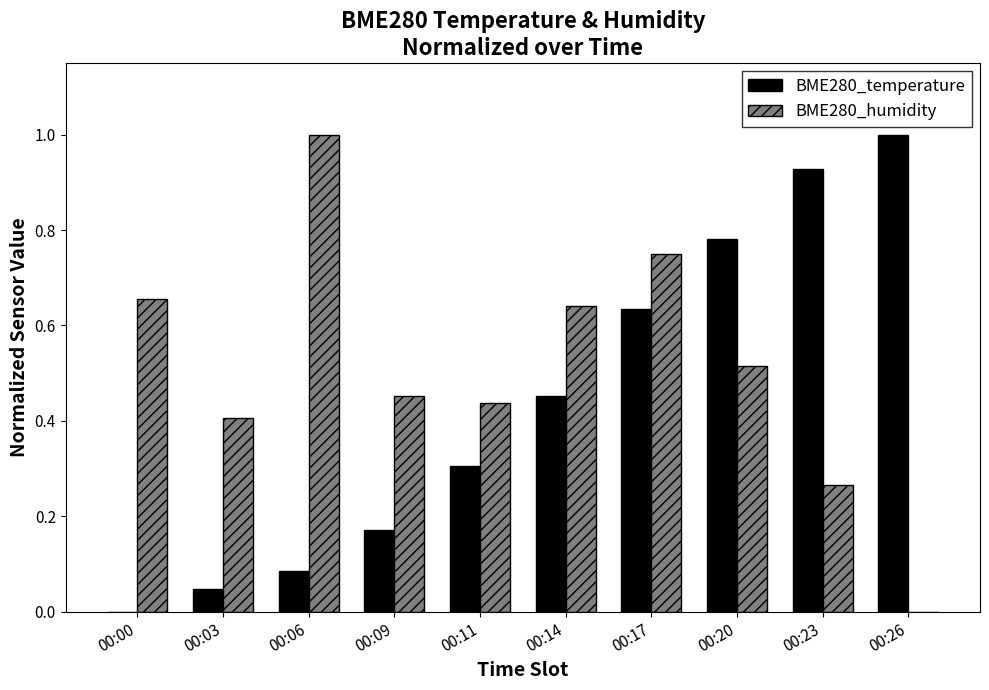

True or false: BME280_humidity has a value of 0.2 at 00:09.

False